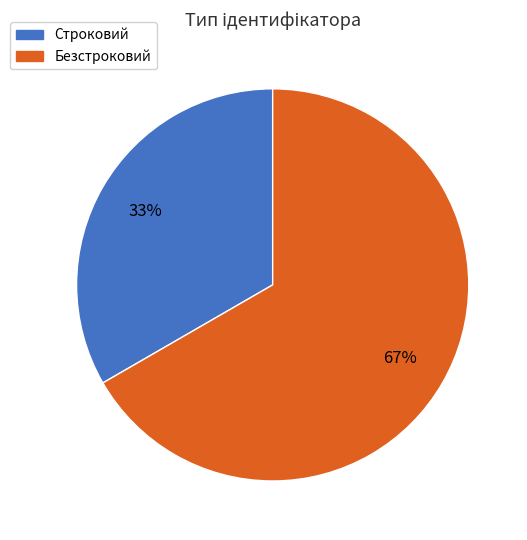

How many slices are in this pie chart?

2